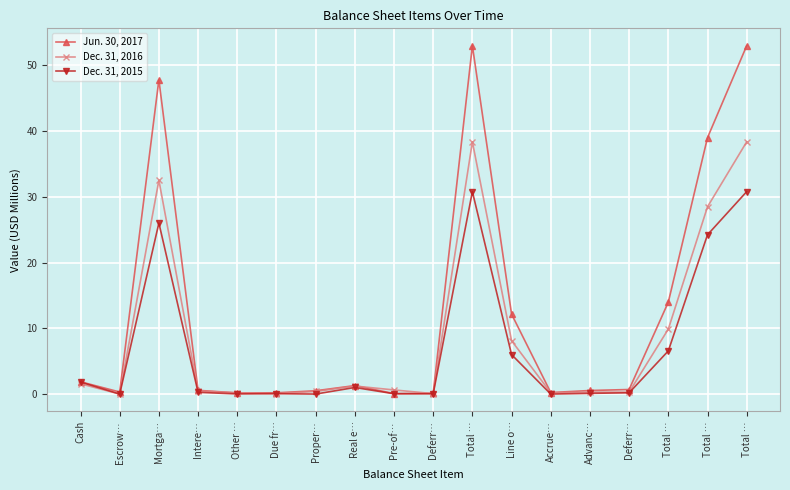

Rank the series by their average value, from highest to lowest.

Jun. 30, 2017, Dec. 31, 2016, Dec. 31, 2015